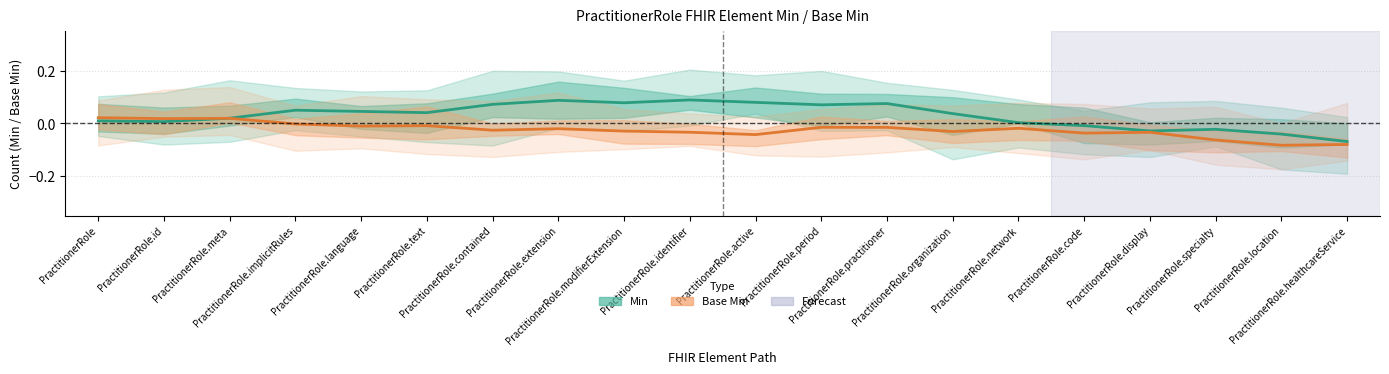

Reading right to left, what are all the values shown in this chart?

Min: PractitionerRole.healthcareService=-0.1	PractitionerRole.location=-0.0	PractitionerRole.specialty=-0.0	PractitionerRole.display=-0.0	PractitionerRole.code=-0.0	PractitionerRole.network=0.0	PractitionerRole.organization=0.0	PractitionerRole.practitioner=0.1	PractitionerRole.period=0.1	PractitionerRole.active=0.1	PractitionerRole.identifier=0.1	PractitionerRole.modifierExtension=0.1	PractitionerRole.extension=0.1	PractitionerRole.contained=0.1	PractitionerRole.text=0.0	PractitionerRole.language=0.0	PractitionerRole.implicitRules=0.1	PractitionerRole.meta=0.0	PractitionerRole.id=0.0	PractitionerRole=0.0
Base Min: PractitionerRole.healthcareService=-0.1	PractitionerRole.location=-0.1	PractitionerRole.specialty=-0.1	PractitionerRole.display=-0.0	PractitionerRole.code=-0.0	PractitionerRole.network=-0.0	PractitionerRole.organization=-0.0	PractitionerRole.practitioner=-0.0	PractitionerRole.period=-0.0	PractitionerRole.active=-0.0	PractitionerRole.identifier=-0.0	PractitionerRole.modifierExtension=-0.0	PractitionerRole.extension=-0.0	PractitionerRole.contained=-0.0	PractitionerRole.text=-0.0	PractitionerRole.language=-0.0	PractitionerRole.implicitRules=-0.0	PractitionerRole.meta=0.0	PractitionerRole.id=0.0	PractitionerRole=0.0